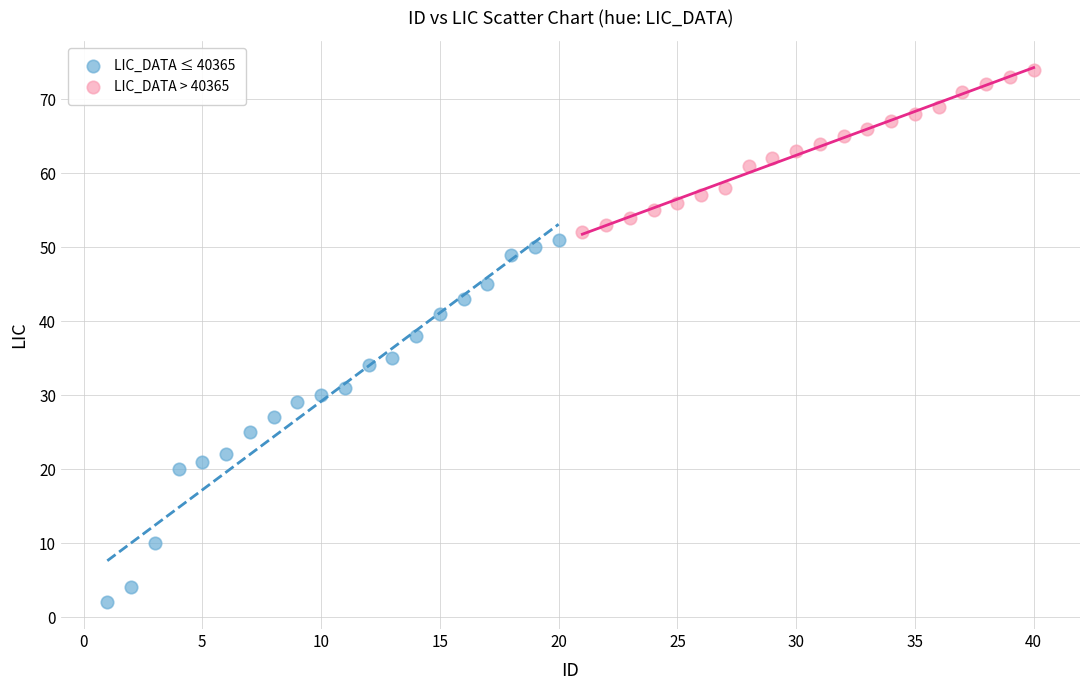

Which series has the largest Y range (max minus min)?

LIC_DATA ≤ 40365